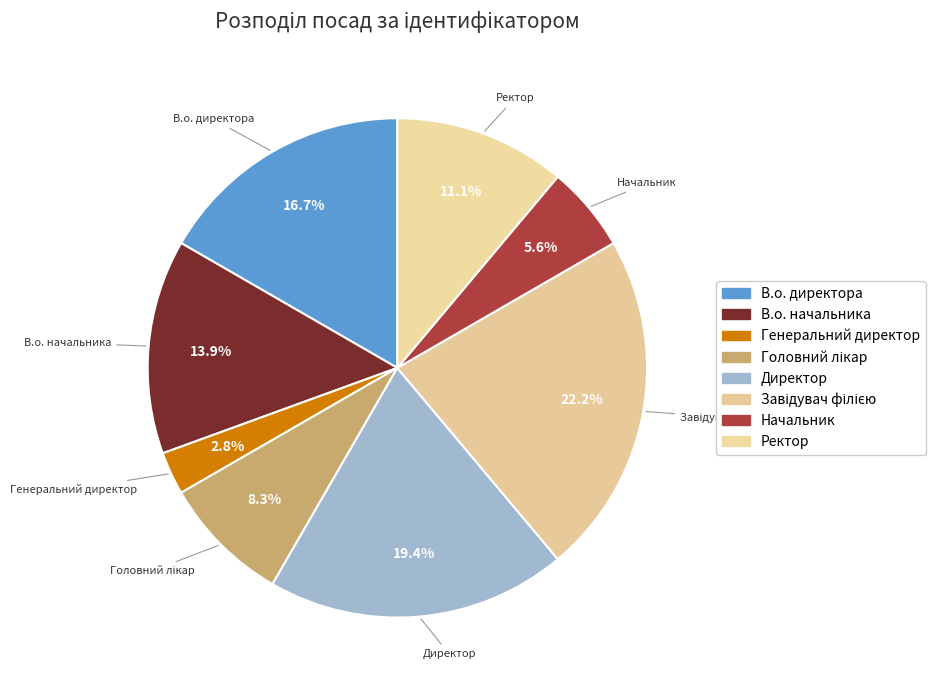

How many segments does this pie chart have?

8